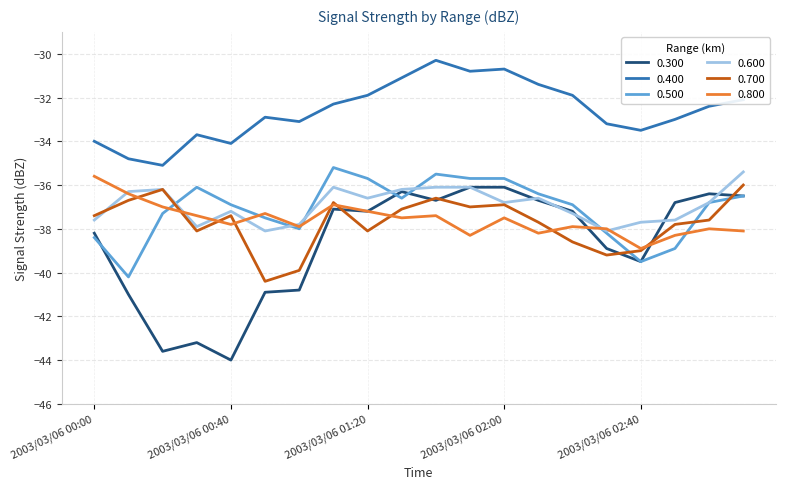

Which series has the largest total across all categories?

0.400